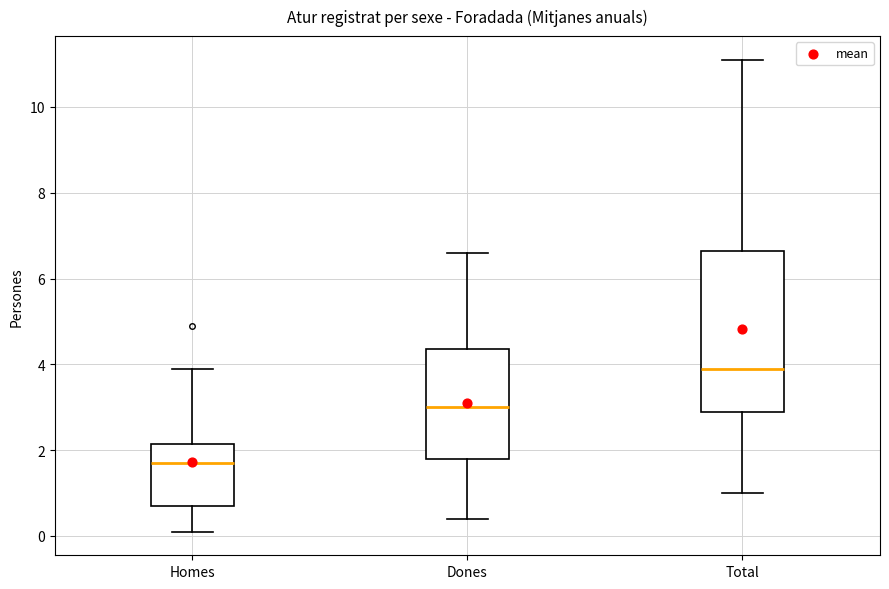

Which box's median line is the lowest?

Homes